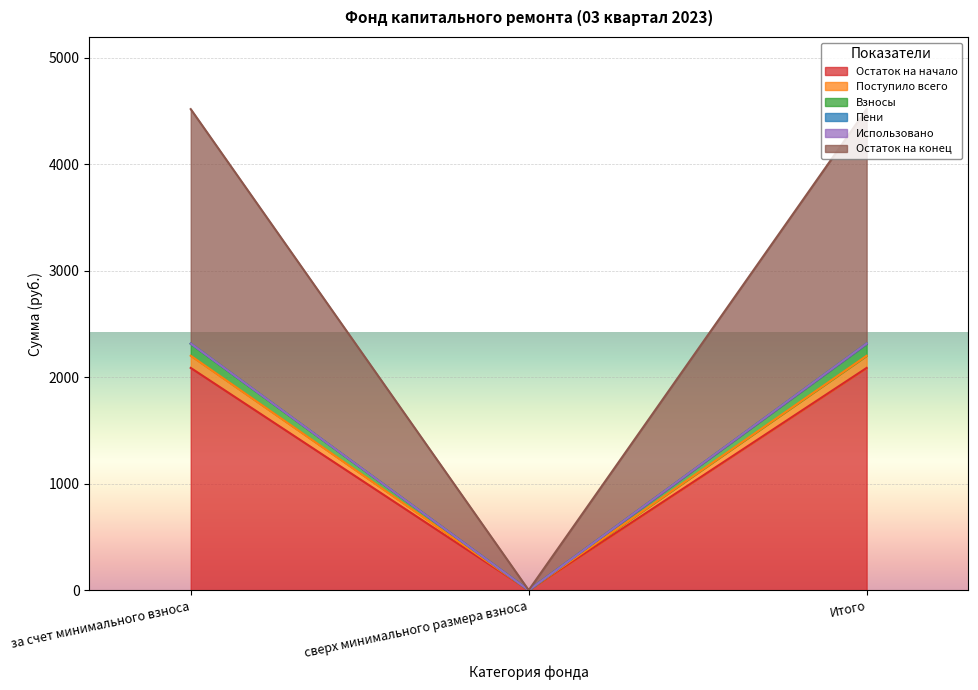

What is the label of the 1st point from the right?

Итого